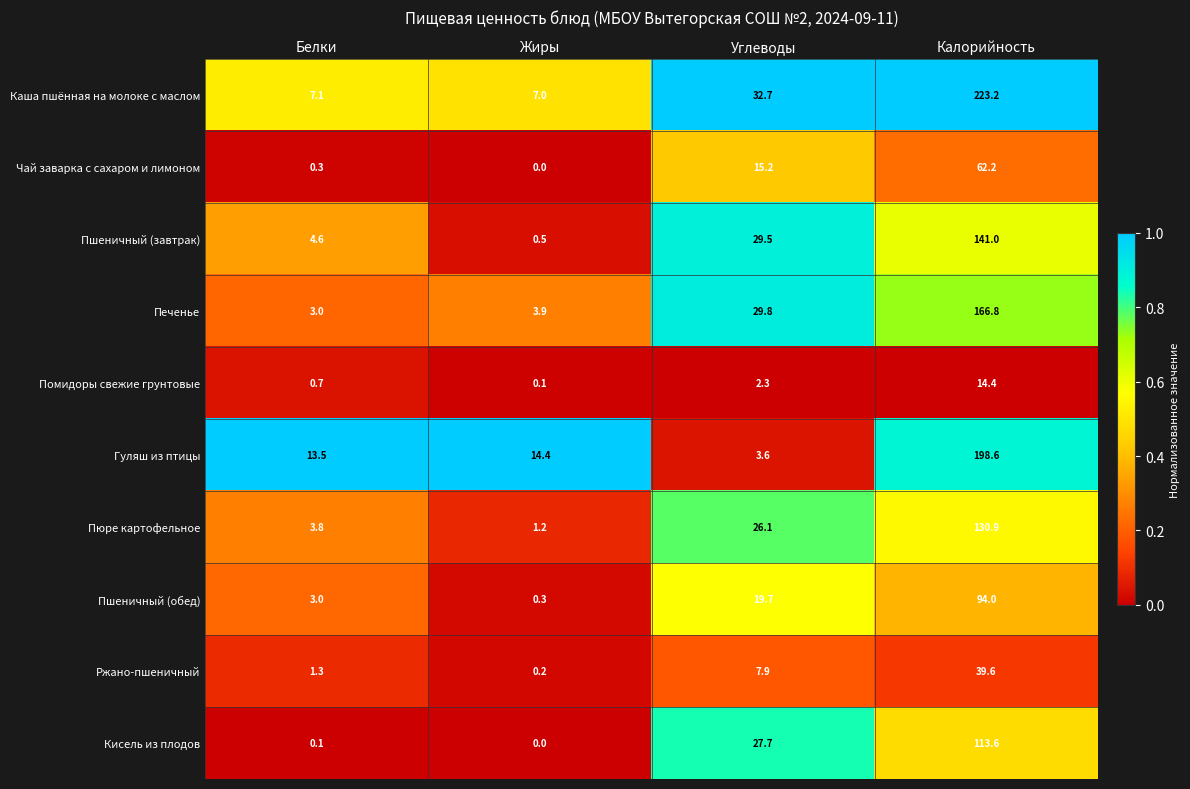

Which series has the largest total across all categories?

Каша пшённая на молоке с маслом